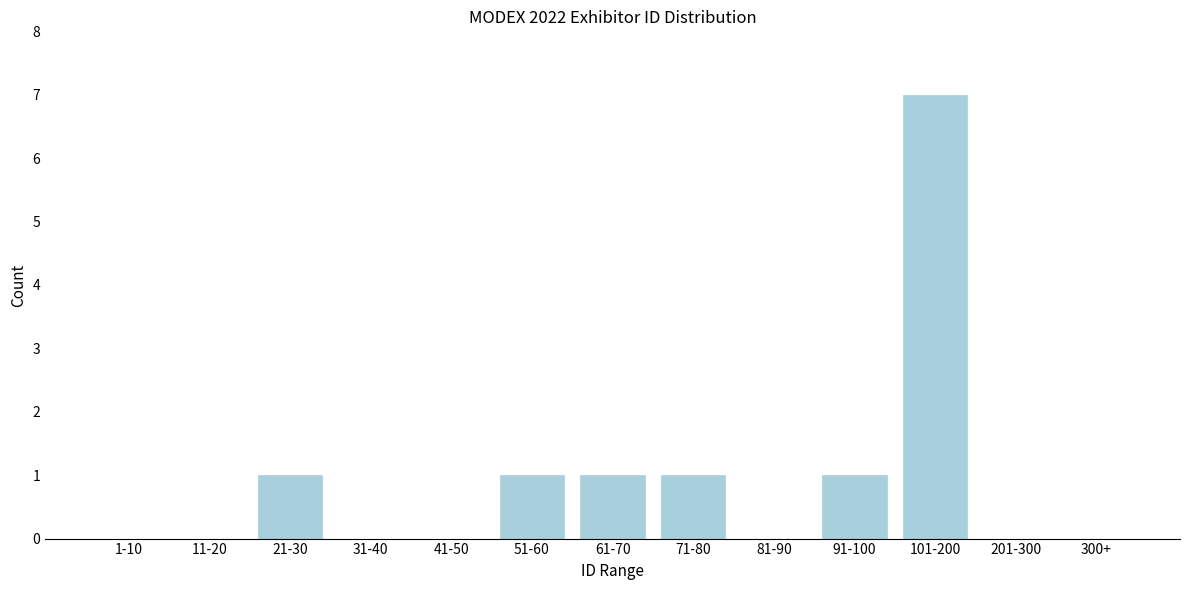

Reading right to left, extract all data points from this chart.

300+=0	201-300=0	101-200=7	91-100=1	81-90=0	71-80=1	61-70=1	51-60=1	41-50=0	31-40=0	21-30=1	11-20=0	1-10=0